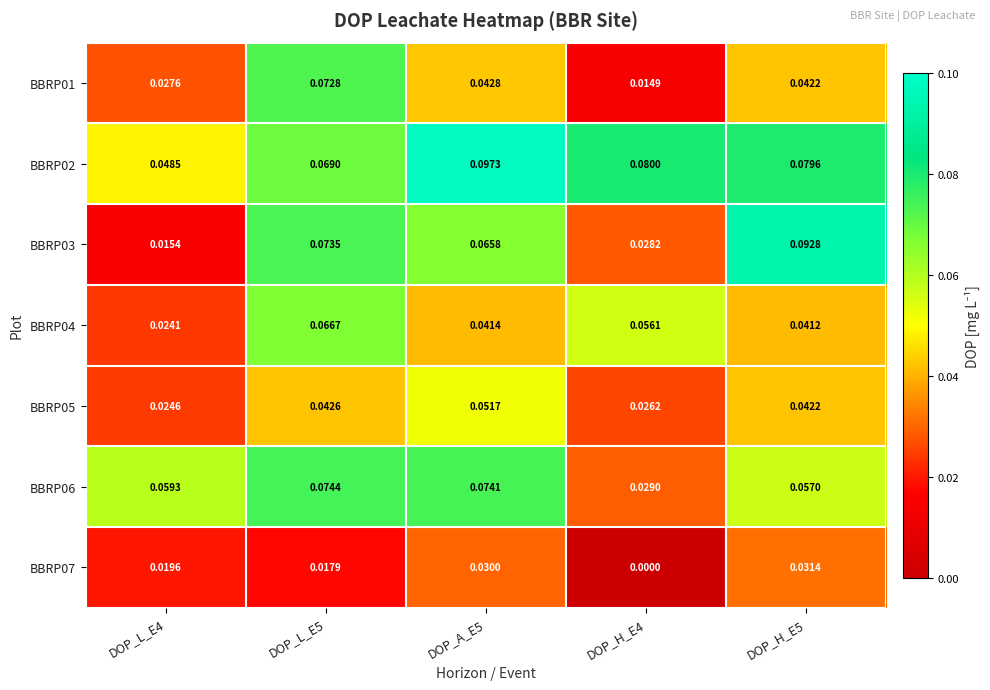

Is the value of BBRP07 at DOP_H_E4 greater than the value of BBRP05 at DOP_A_E5?

No